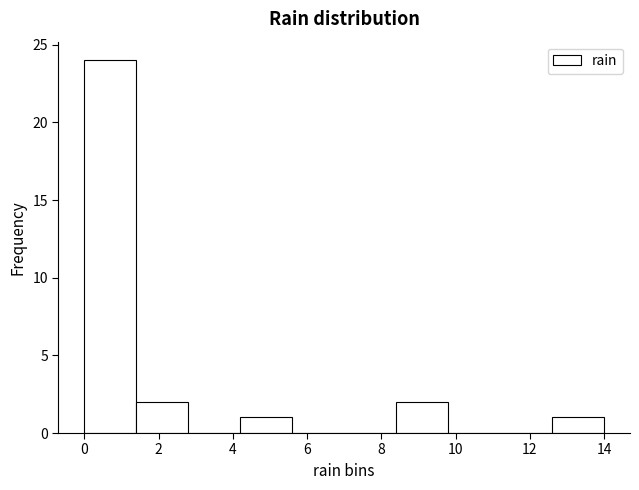

Over which range of the x-axis is the bar tallest?

0.0 to 1.4